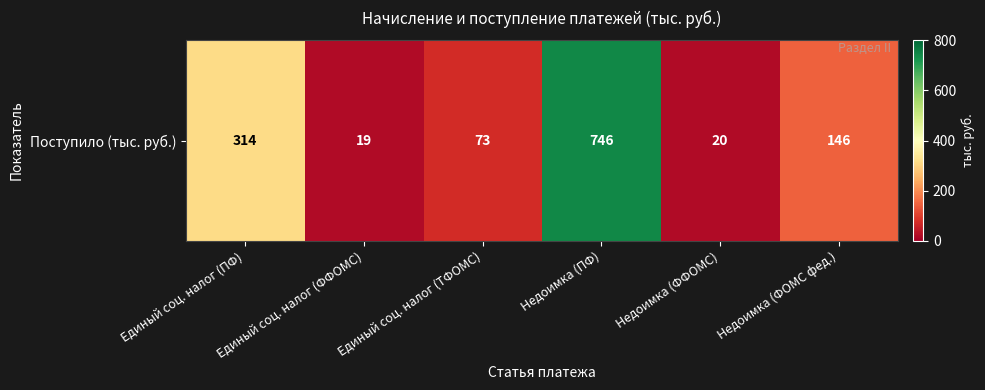

What is the change in value from Единый соц. налог (ПФ) to Недоимка (ПФ)?

+432